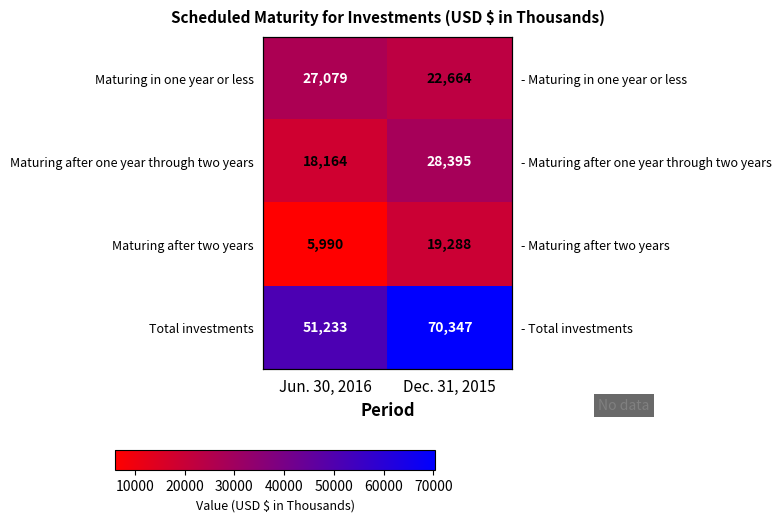

How many categories are shown in the chart?

2